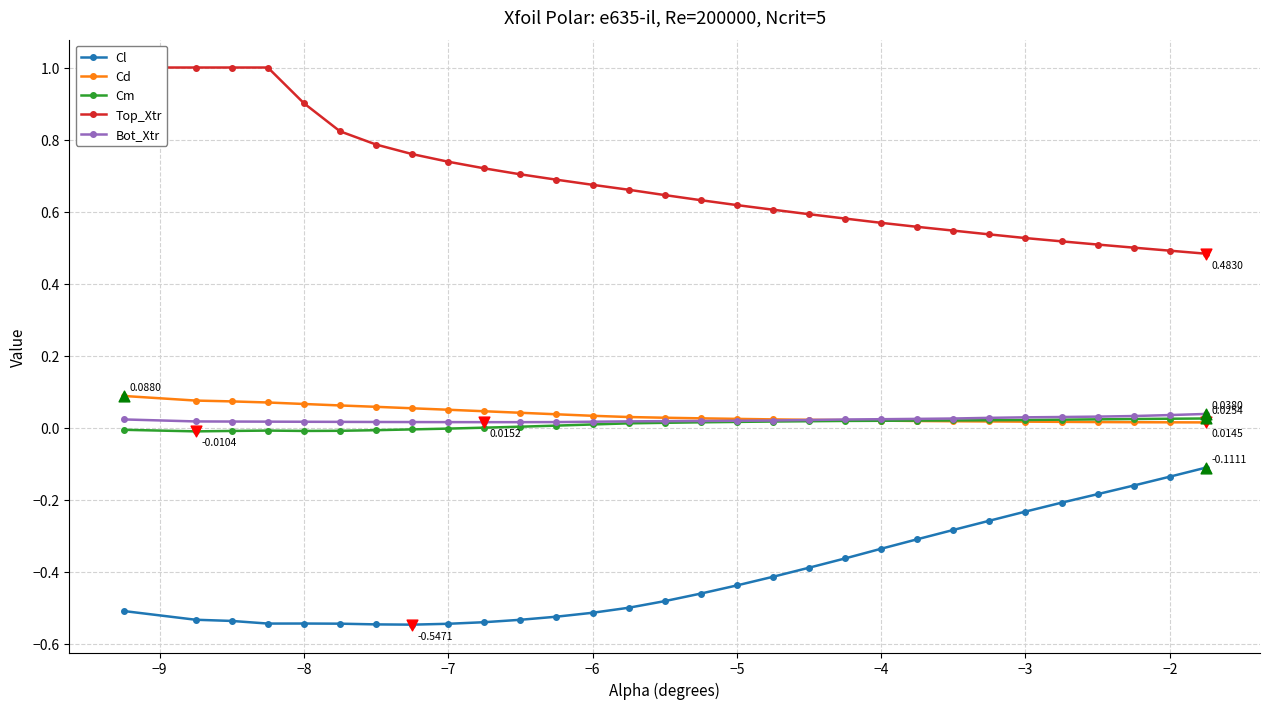

True or false: Bot_Xtr and Cl cross at least once.

False